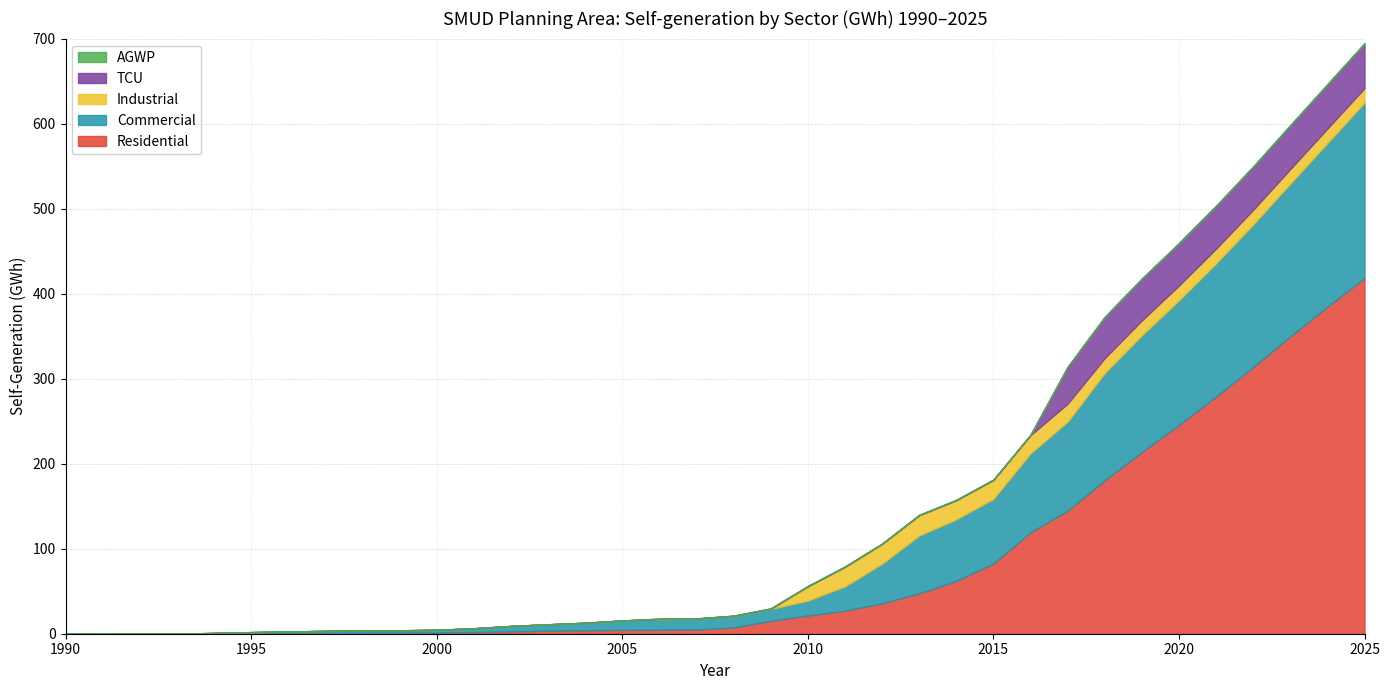

True or false: Commercial and TCU intersect in this chart.

False